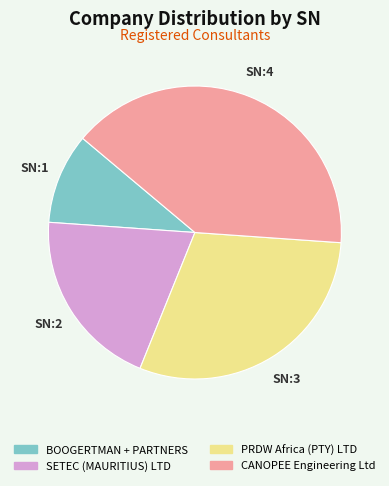

How many segments does this pie chart have?

4